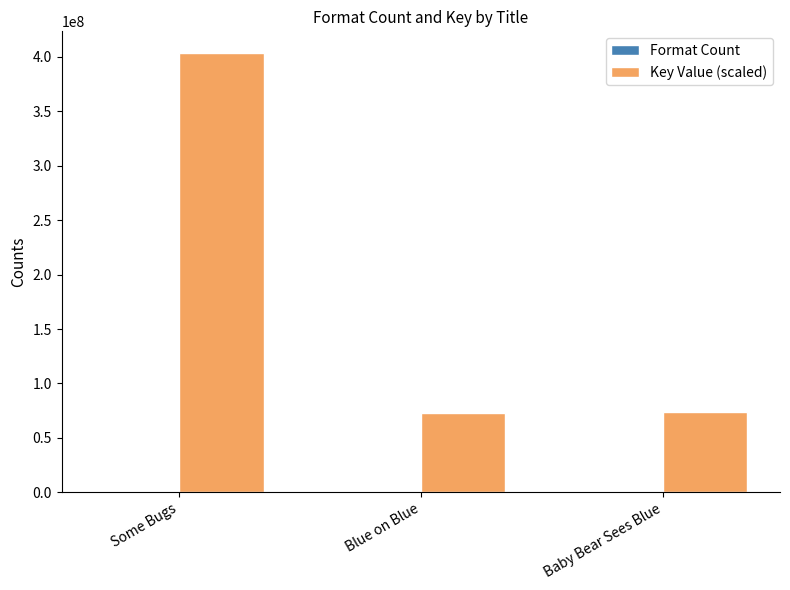

What is the total value across all series at Baby Bear Sees Blue?

73609075